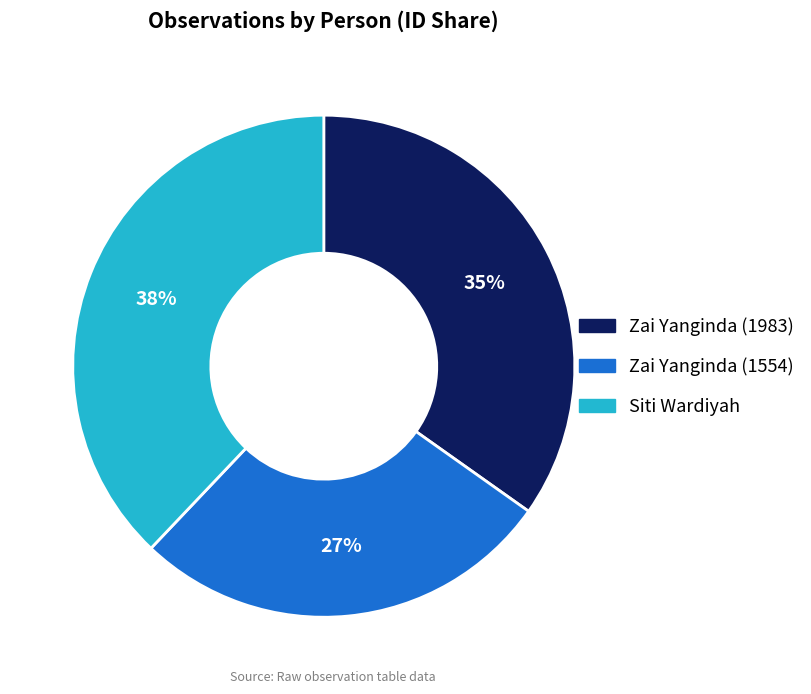

Which has a higher value, Zai Yanginda (1554) or Zai Yanginda (1983)?

Zai Yanginda (1983)